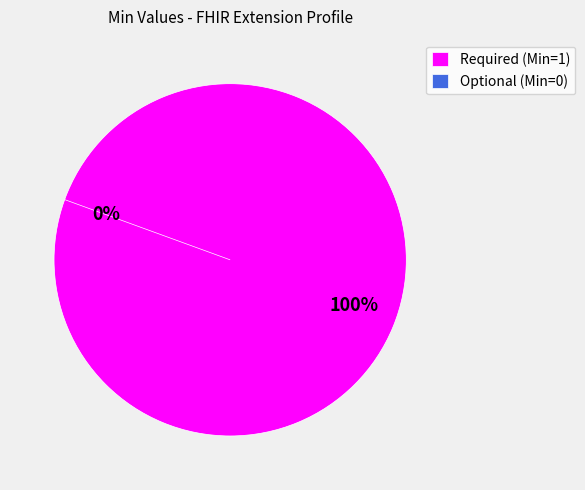

To the nearest percent, what portion does Extension represent?

33%